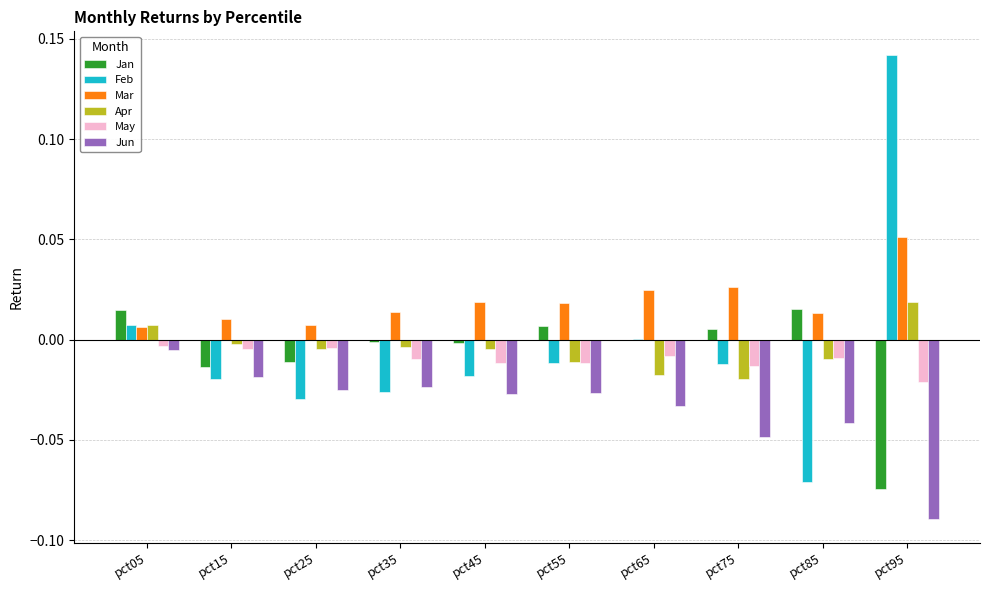

Which series has the largest total across all categories?

Mar